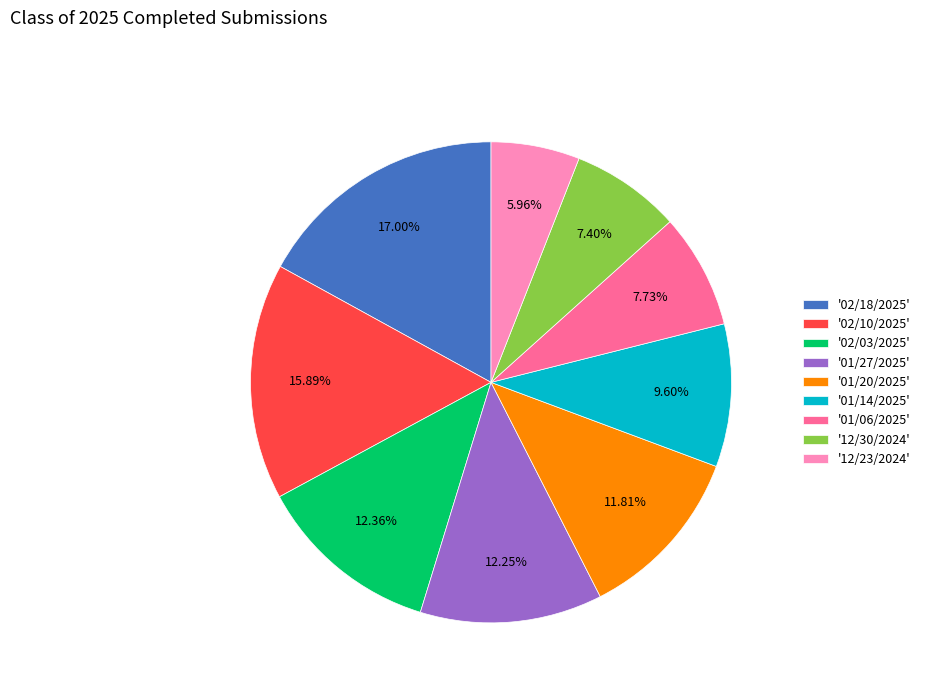

Do '02/10/2025' and '12/23/2024' together represent more than half of the pie?

No